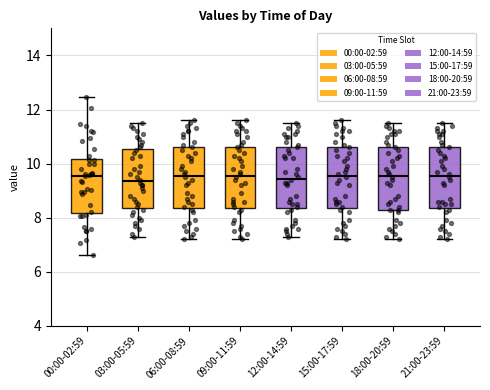

Where is the upper edge of the box for 12:00-14:59 on the y-axis? The values are not printed on the chart, so give them approximately, as read against the axis.

10.6